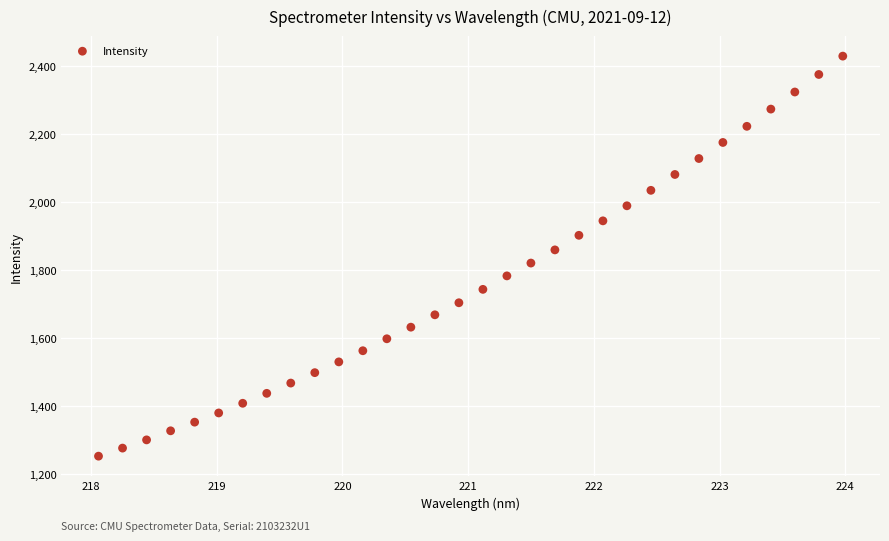

What is the range of Y values (max minus min)?

1176.4